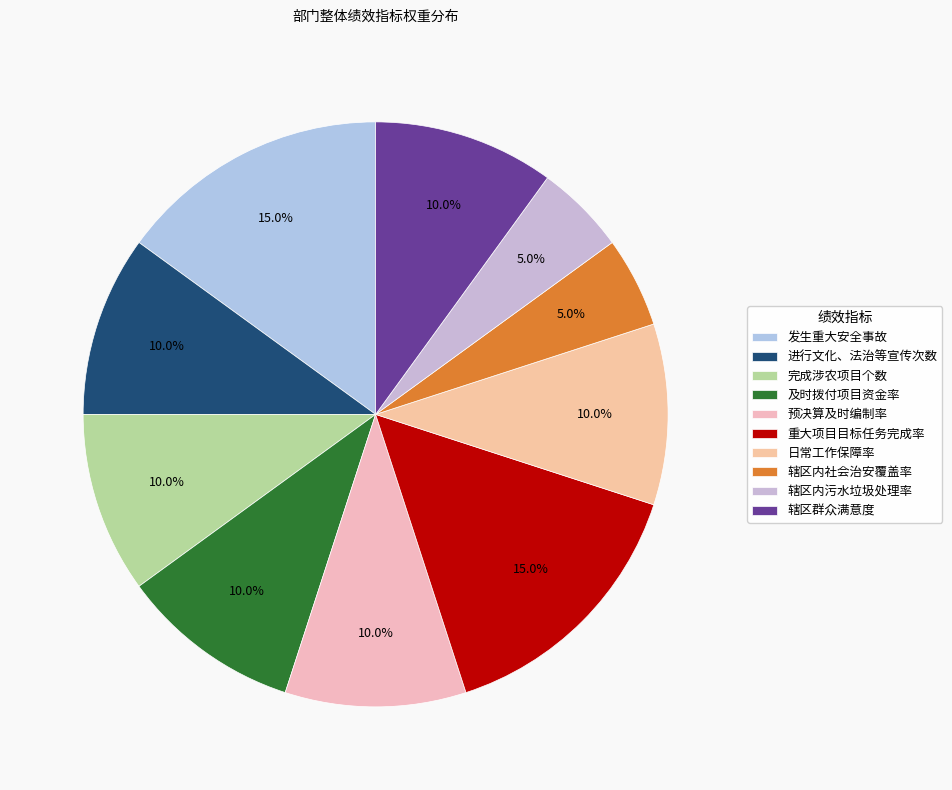

How many segments does this pie chart have?

10